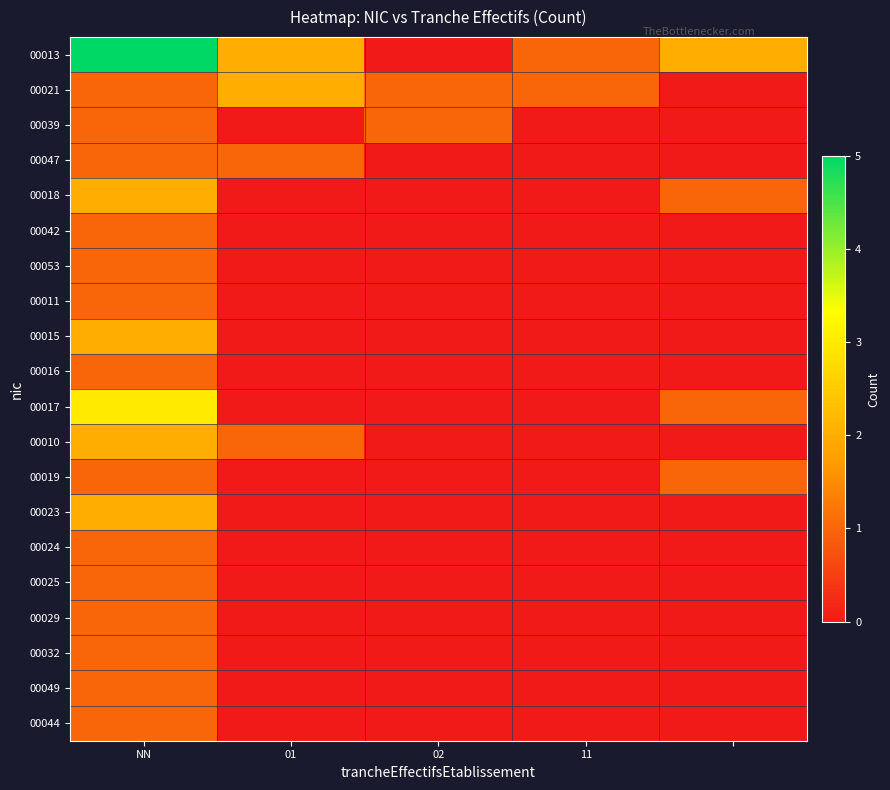

Which series has the largest total across all categories?

00013